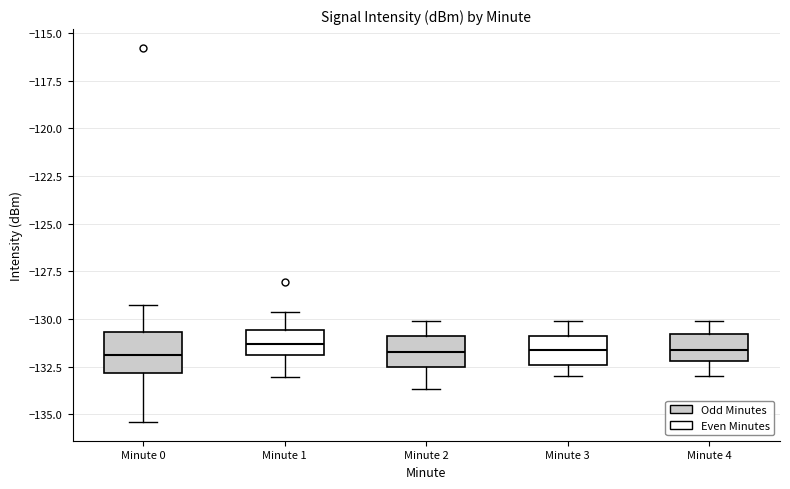

Reading left to right, transcribe this box plot: for each box, give where its median line is, the range the box spans, and where its two whiskers end, as read against the y-axis. The values are not printed on the chart, so give them approximately, as read against the axis.

Minute 0: median -132.0, box -133.0 to -130.5, whiskers -135.5 to -129.5
Minute 1: median -131.5, box -132.0 to -130.5, whiskers -133.0 to -129.5
Minute 2: median -131.5, box -132.5 to -131.0, whiskers -133.5 to -130.0
Minute 3: median -131.5, box -132.5 to -131.0, whiskers -133.0 to -130.0
Minute 4: median -131.5, box -132.0 to -131.0, whiskers -133.0 to -130.0